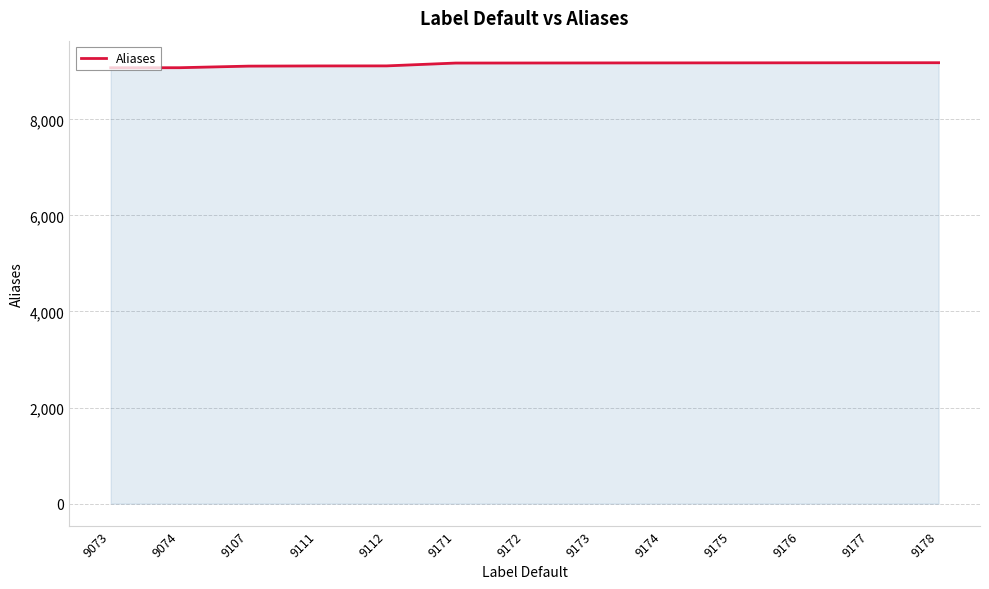

Is it true that the value at 9111 is 9111?

True